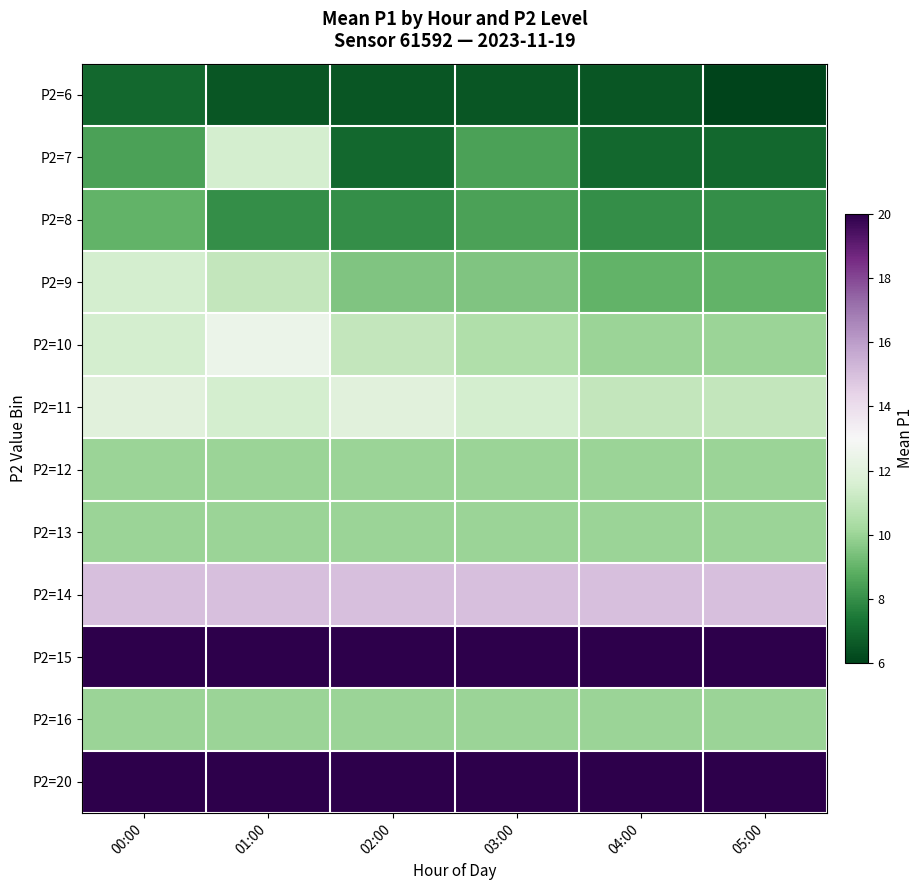

At how many categories does at least one series exceed 18?

6